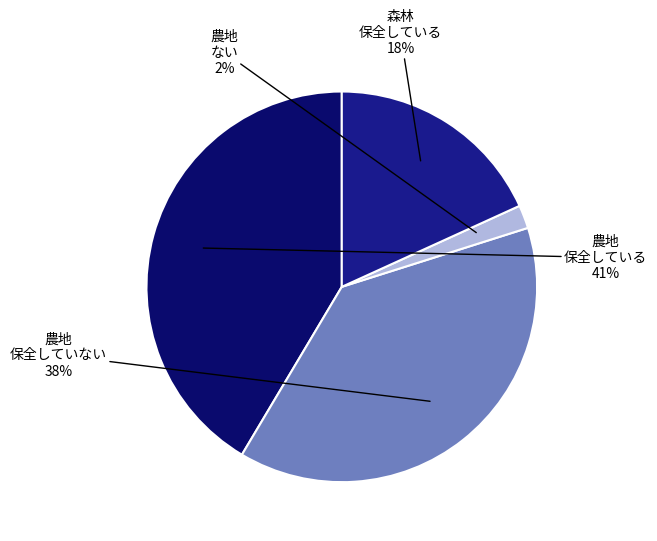

Approximately how many times larger is the value at 農地 保全していない compared to 森林 保全している?

2.1